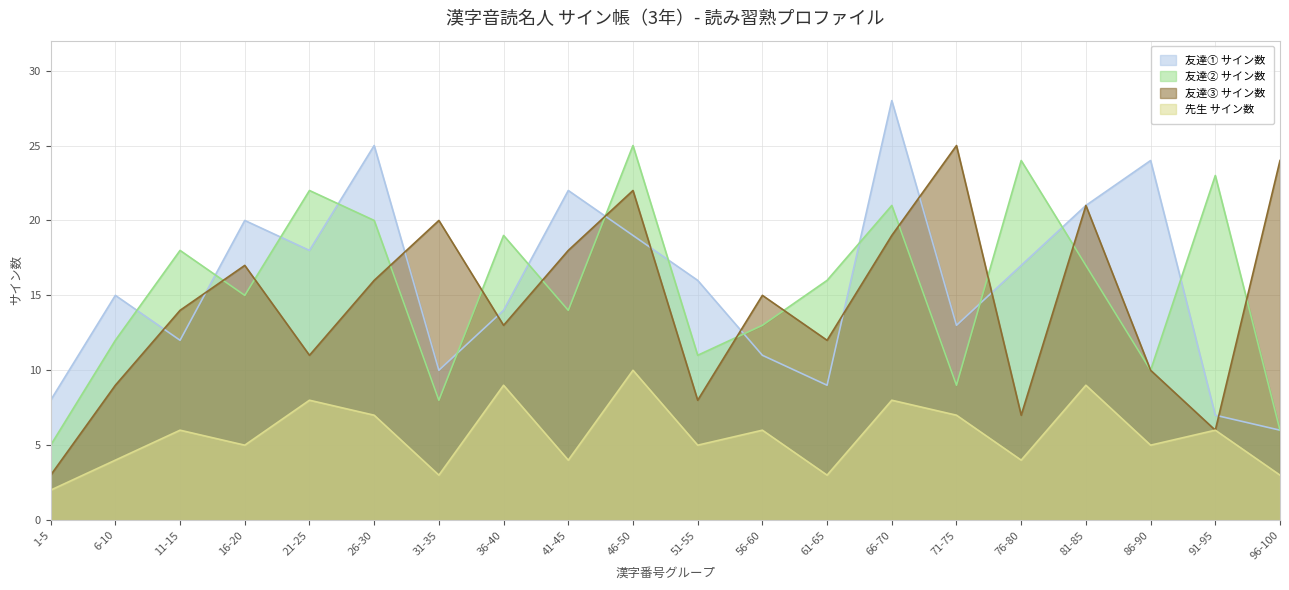

What is the value of the 友達③ サイン数 point at the 16th from the left?

7